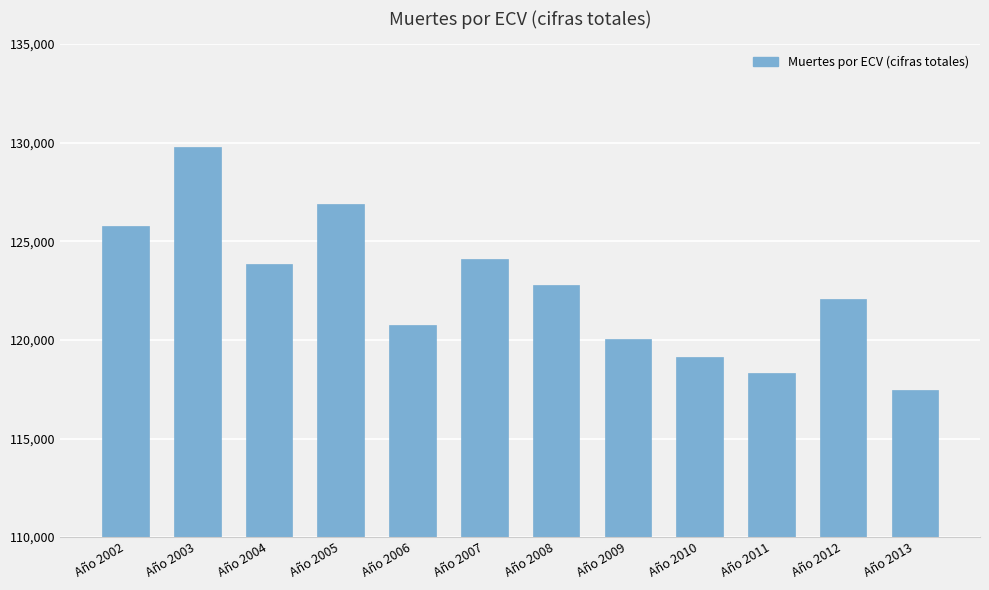

Reading left to right, list all the values displayed in this chart.

125797	129783	123867	126907	120760	124126	122793	120057	119128	118327	122097	117484